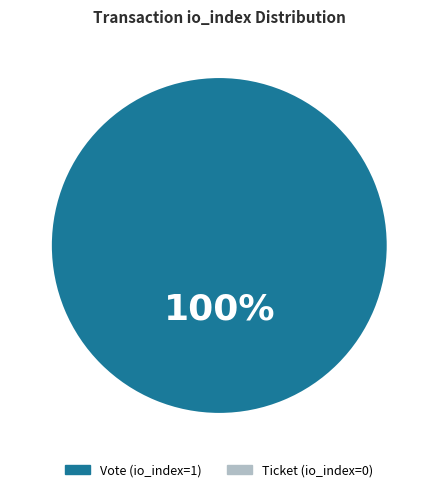

What is the majority slice?

Vote (io_index=1)